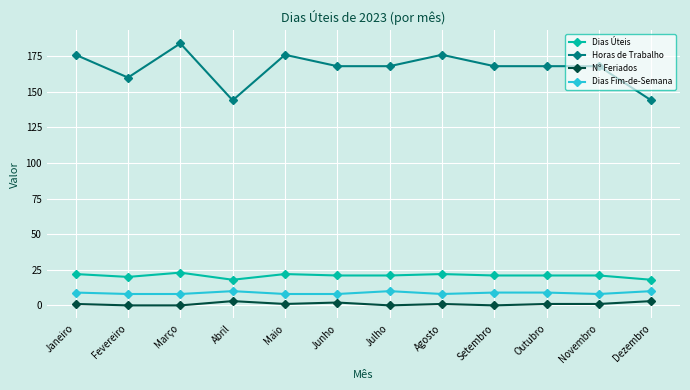

Count the Dias Fim-de-Semana values in the range 8 to 10.

12